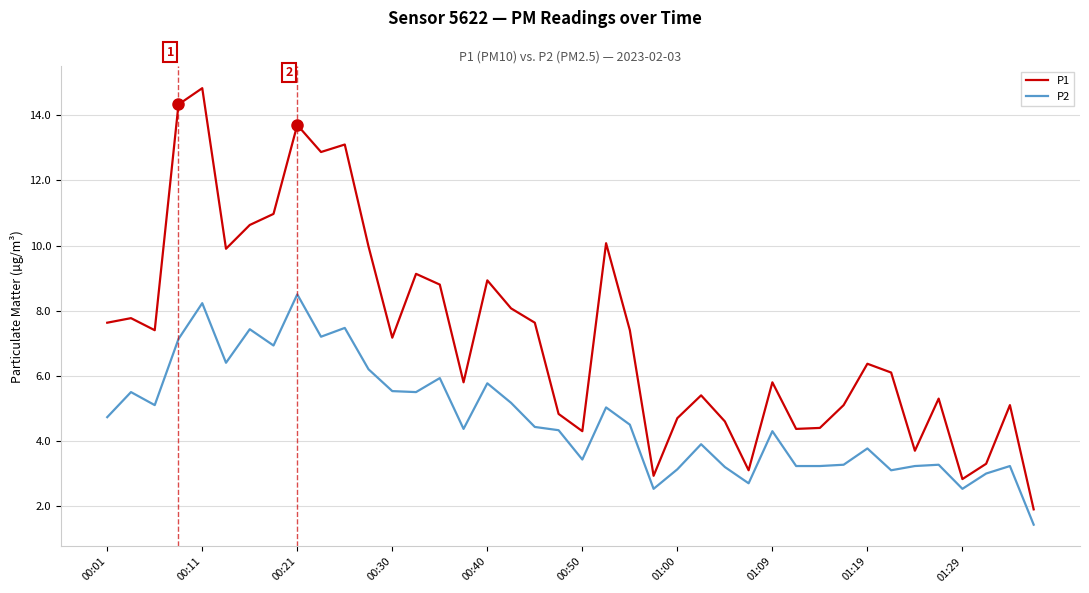

True or false: P2 and P1 cross at least once.

False